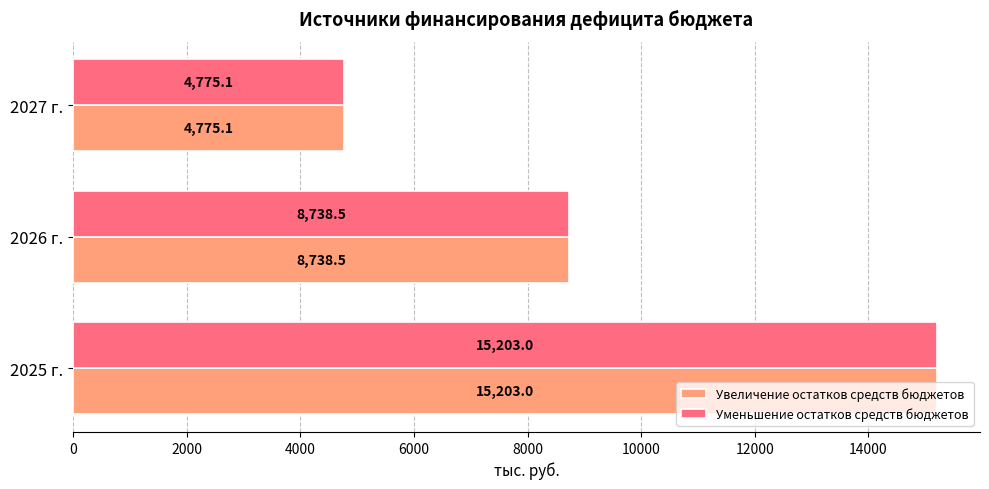

At which label is Увеличение остатков средств бюджетов closest to 9989?

2026 г.